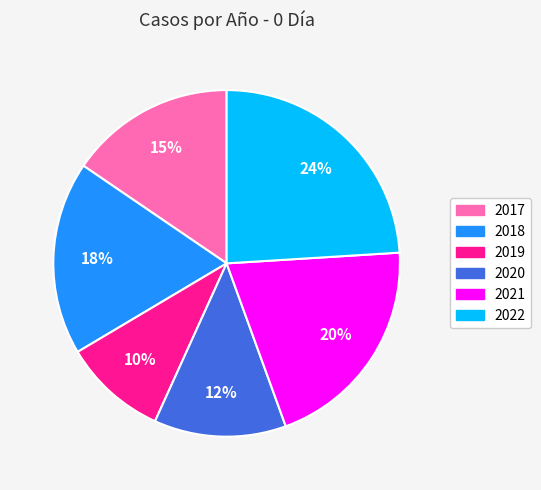

What is the largest slice in the pie chart?

2022